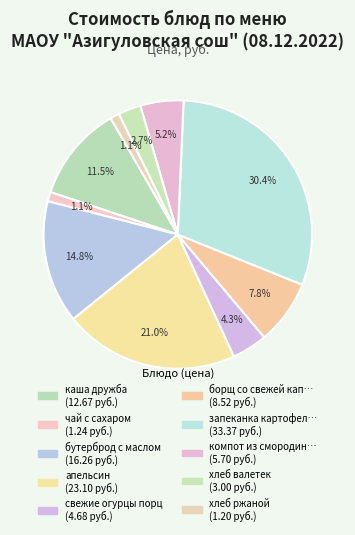

How many slices are in this pie chart?

10